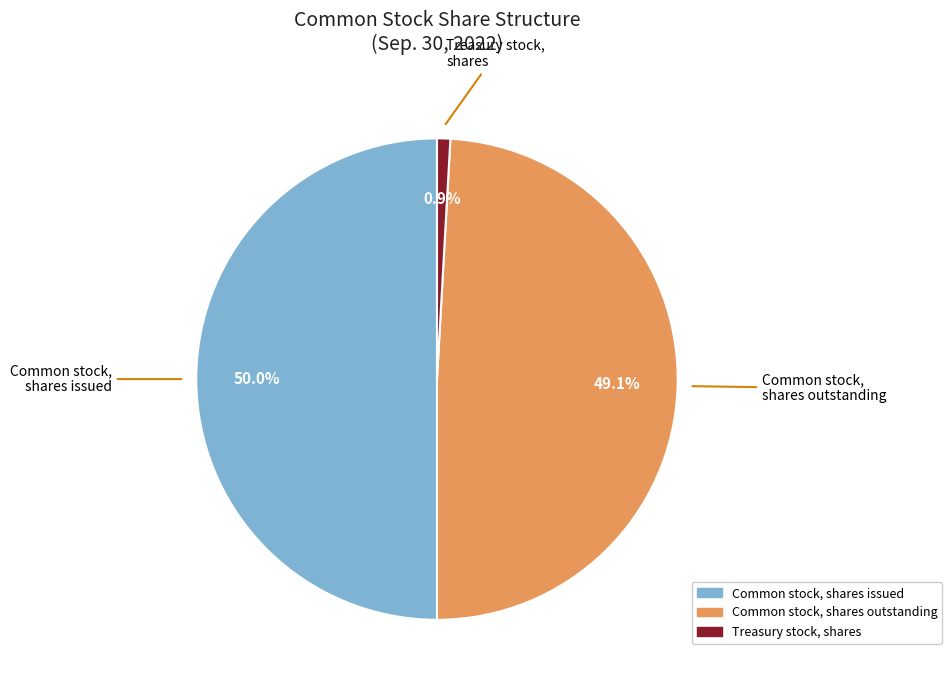

Is Common stock, shares outstanding the majority of the pie?

No